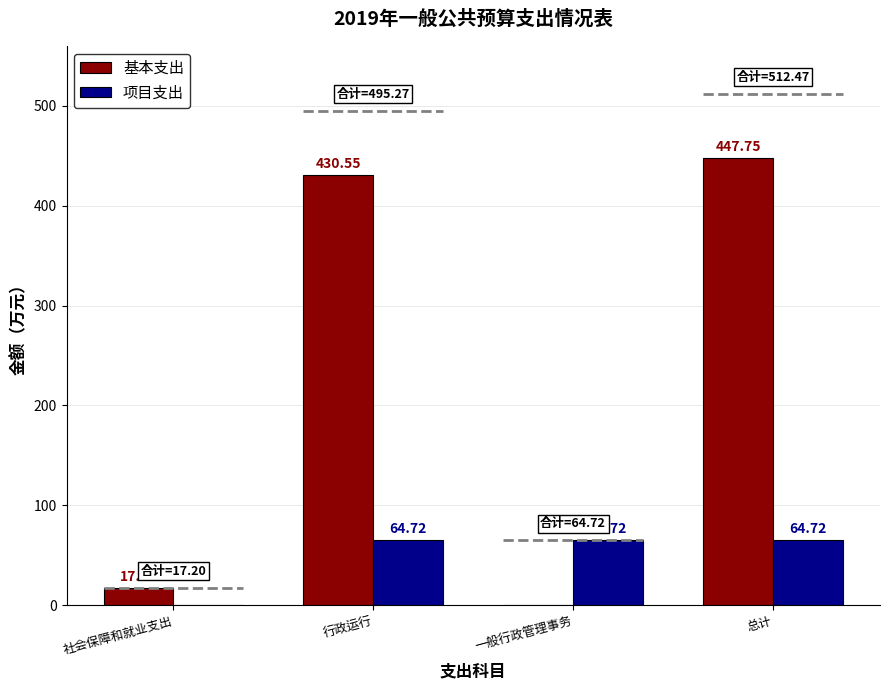

How many series are shown in this chart?

2